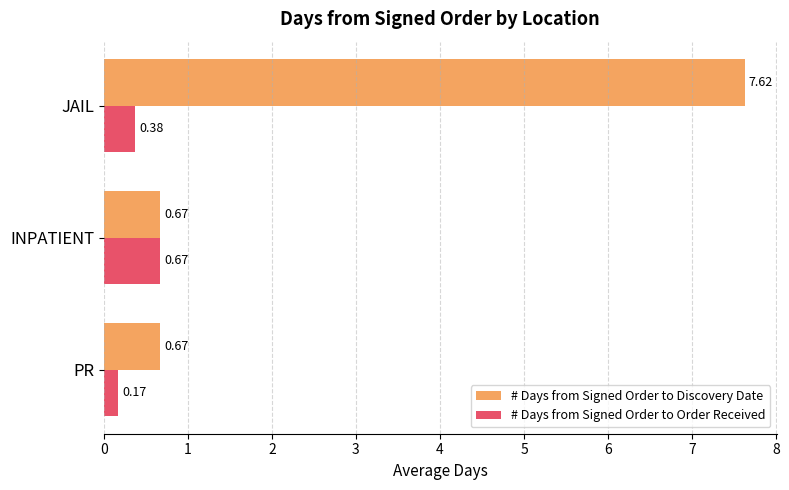

List the labels in order of # Days from Signed Order to Order Received value, largest first.

INPATIENT, JAIL, PR